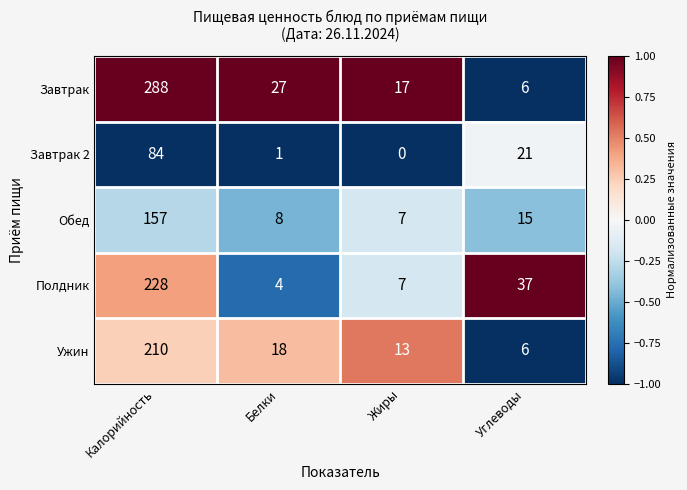

Which category has the lowest value across all series?

Жиры